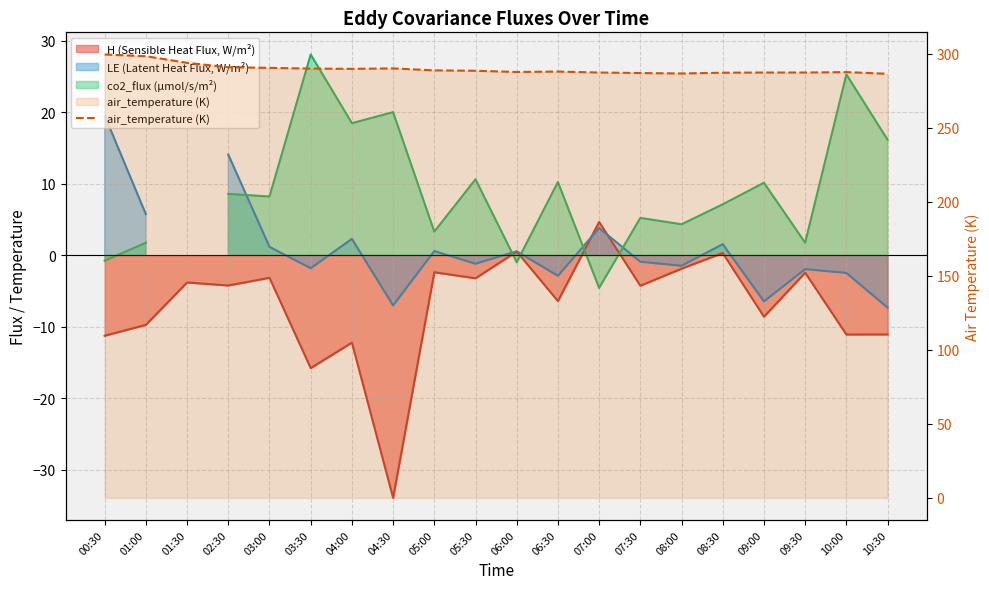

Between 01:00 and 04:30, which is larger?

01:00